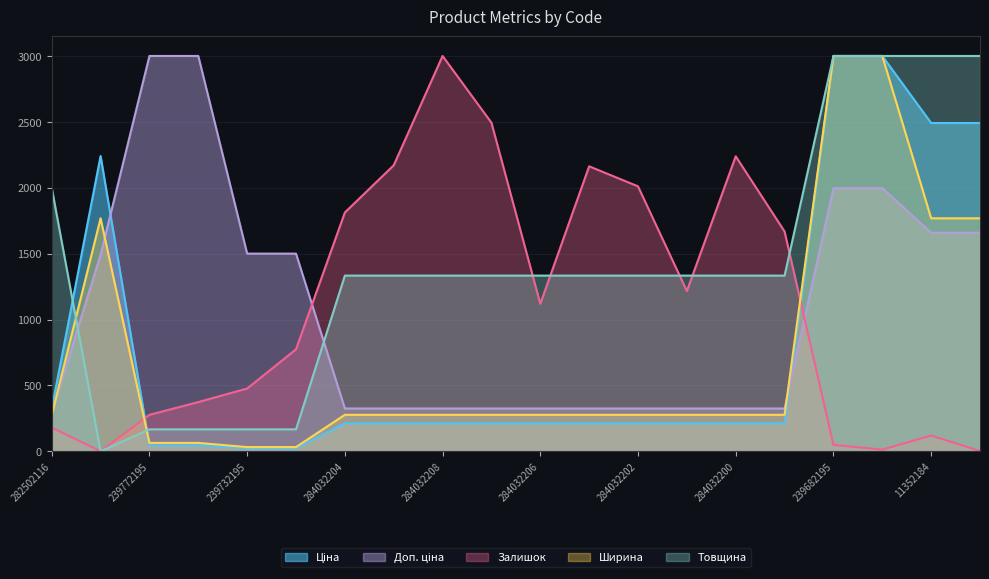

The Ширина series shows 63.8 at 239772195. True or false?

True